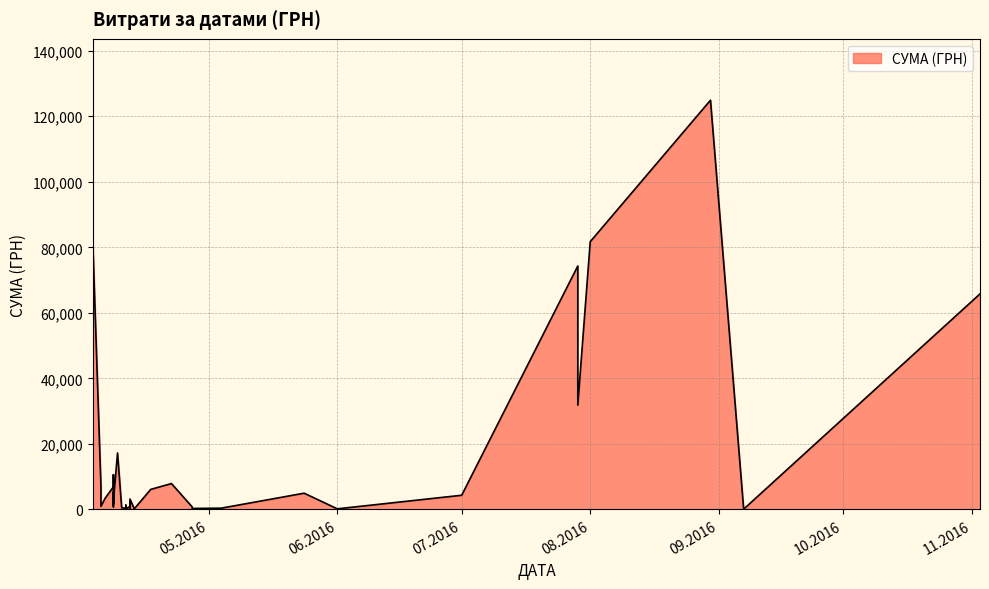

What is the label of the 12th point from the right?

08.04.2016